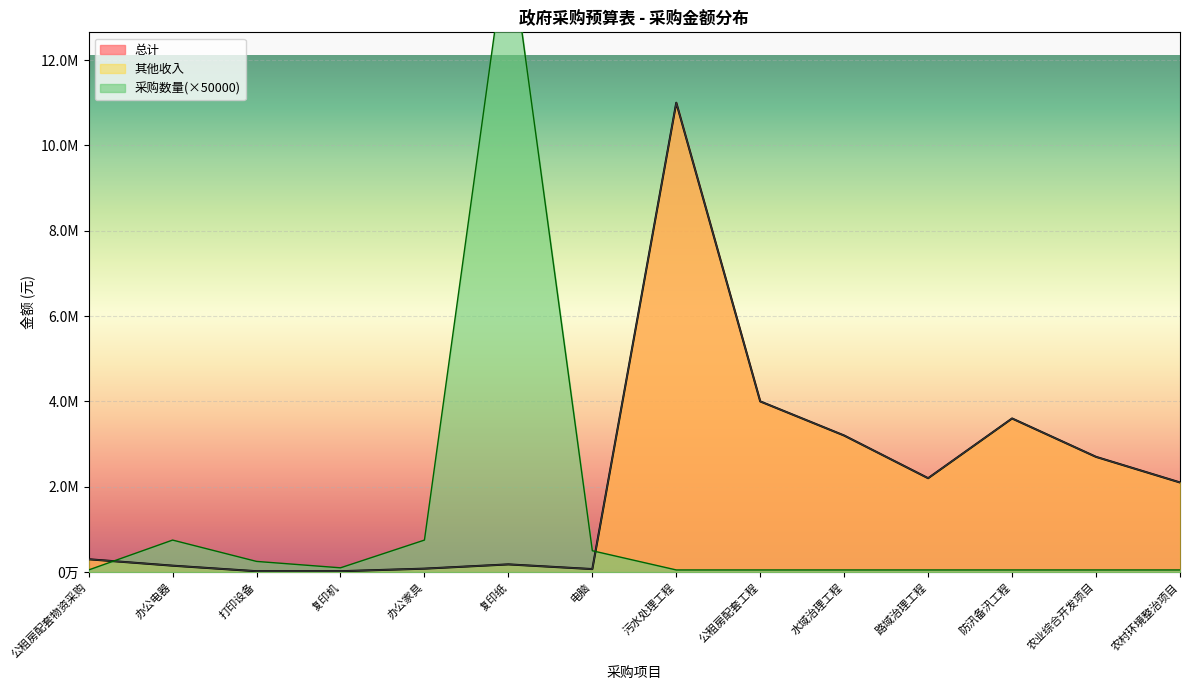

Which series has the widest spread of values?

采购数量